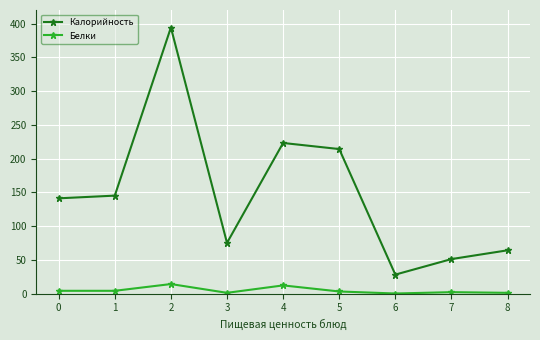

Between 3 and 8, which series saw the biggest shift?

Калорийность